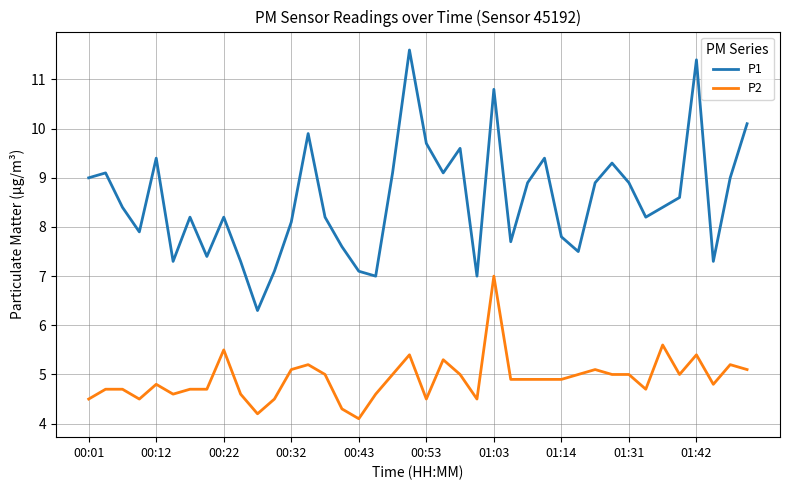

Rank the series by their average value, from lowest to highest.

P2, P1